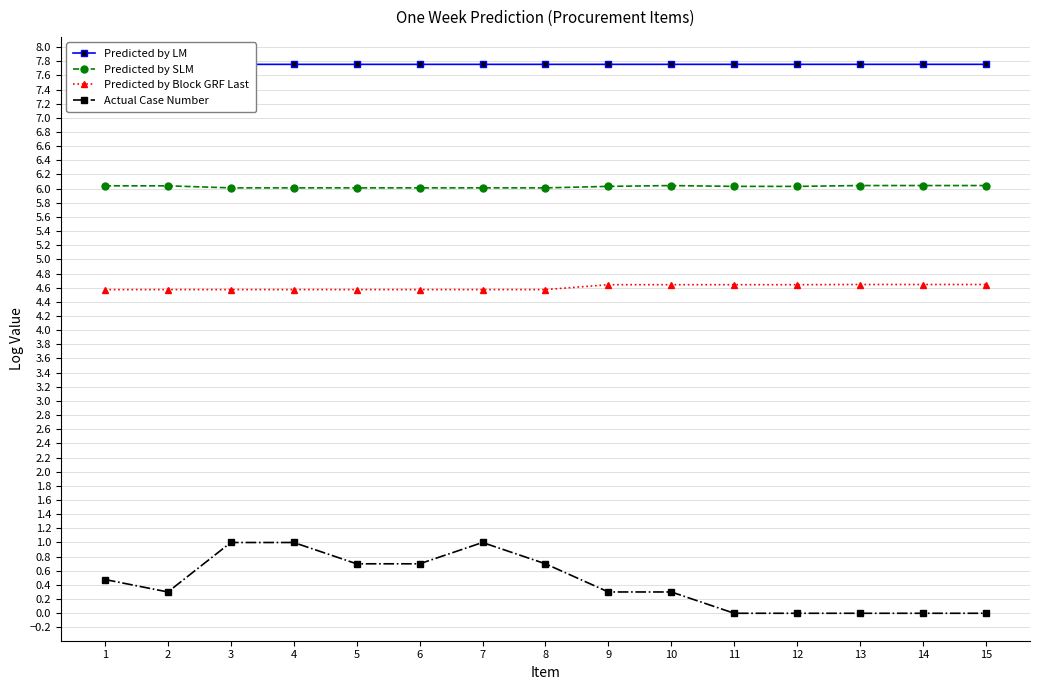

Reading left to right, list all the values displayed in this chart.

Predicted by LM: 7.8	7.8	7.8	7.8	7.8	7.8	7.8	7.8	7.8	7.8	7.8	7.8	7.8	7.8	7.8
Predicted by SLM: 6.0	6.0	6.0	6.0	6.0	6.0	6.0	6.0	6.0	6.0	6.0	6.0	6.0	6.0	6.0
Predicted by Block GRF Last: 4.6	4.6	4.6	4.6	4.6	4.6	4.6	4.6	4.6	4.6	4.6	4.6	4.6	4.6	4.6
Actual Case Number: 0.5	0.3	1.0	1.0	0.7	0.7	1.0	0.7	0.3	0.3	0.0	0.0	0.0	0.0	0.0